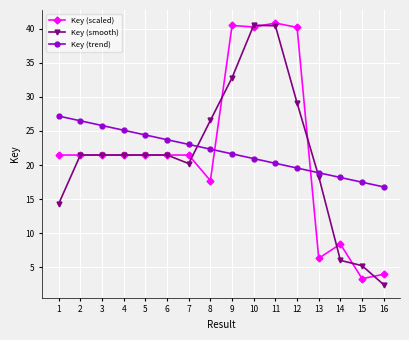

True or false: Key (scaled) has a value of 4.0 at 16.

True